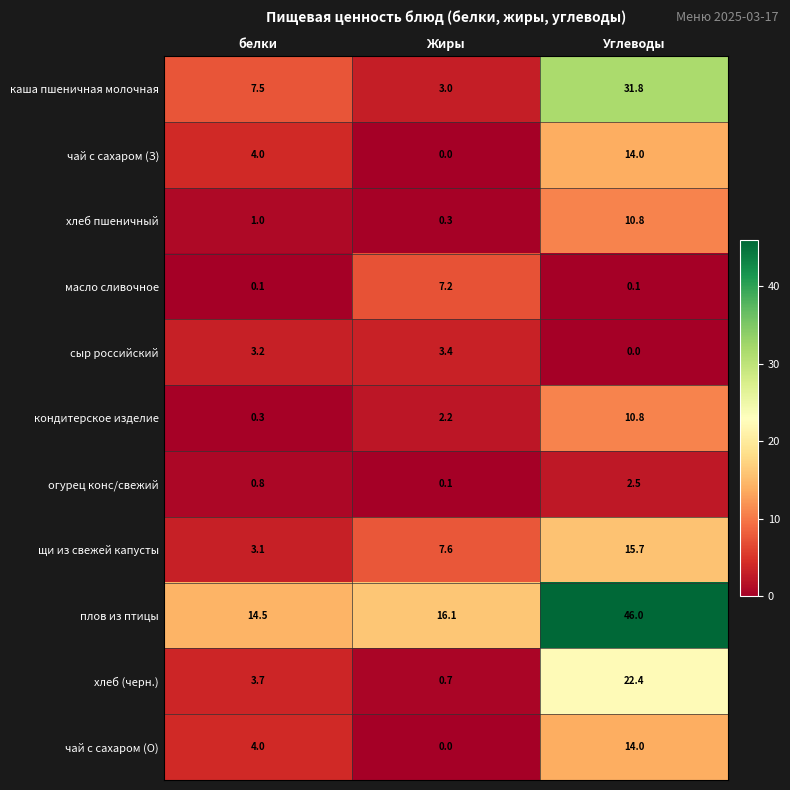

Which series has the widest spread of values?

плов из птицы